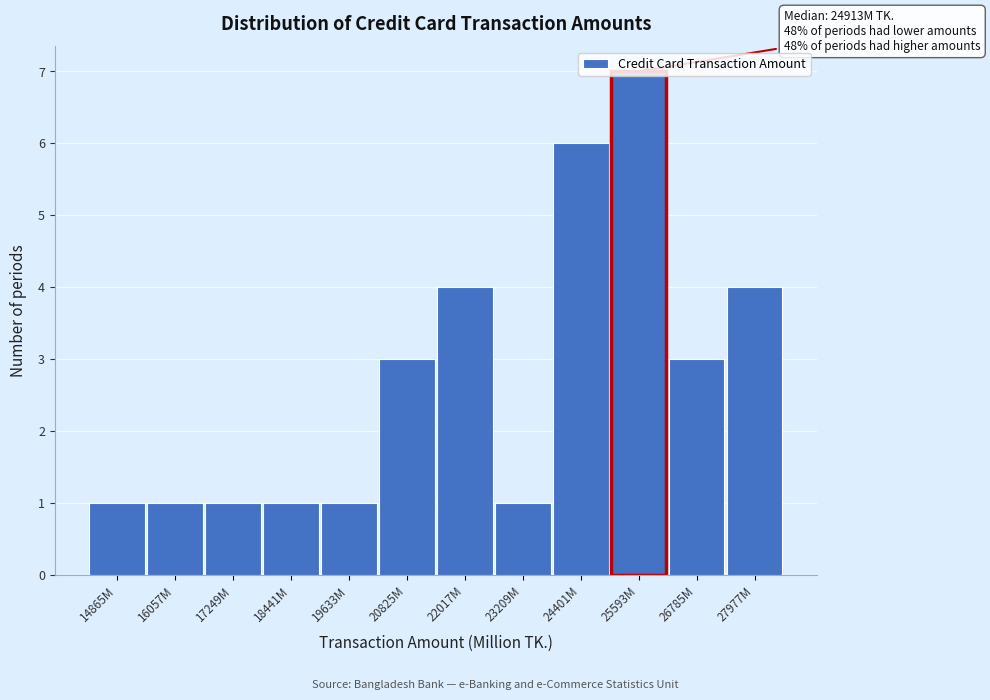

What is the difference between the second highest and minimum values?

5